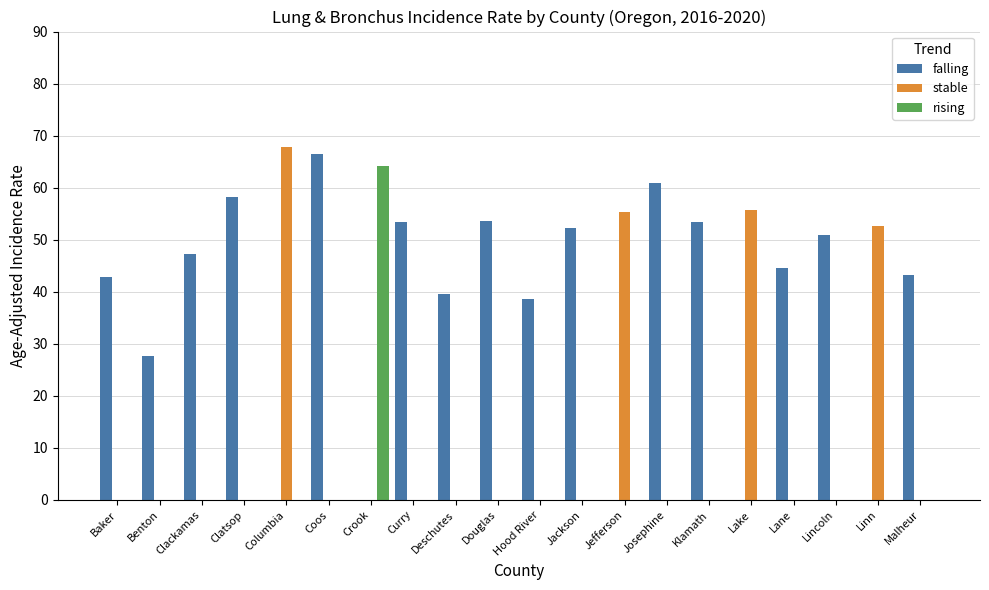

What is the sum of all falling values?

732.9